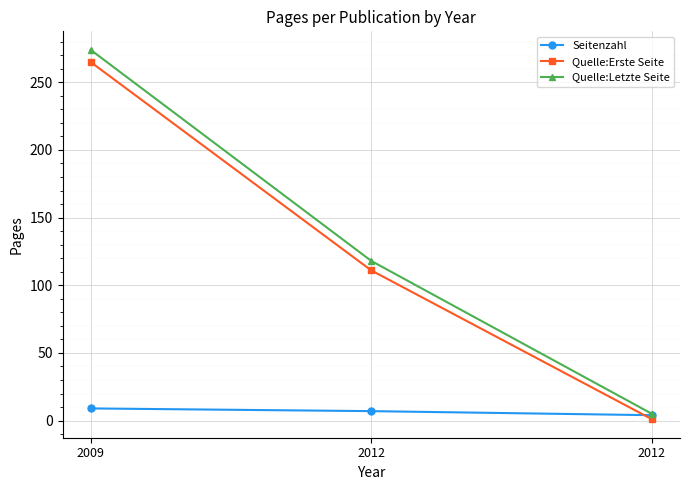

What are all the series names shown in the legend?

Seitenzahl, Quelle:Erste Seite, Quelle:Letzte Seite